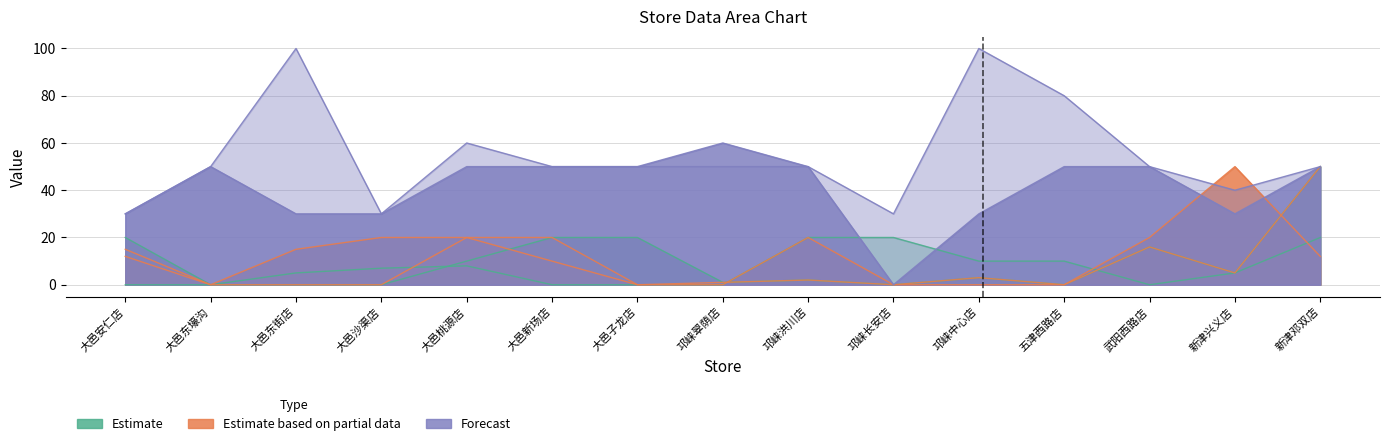

What value does the col_6 series have at 大邑新场店, to the nearest 5?

20